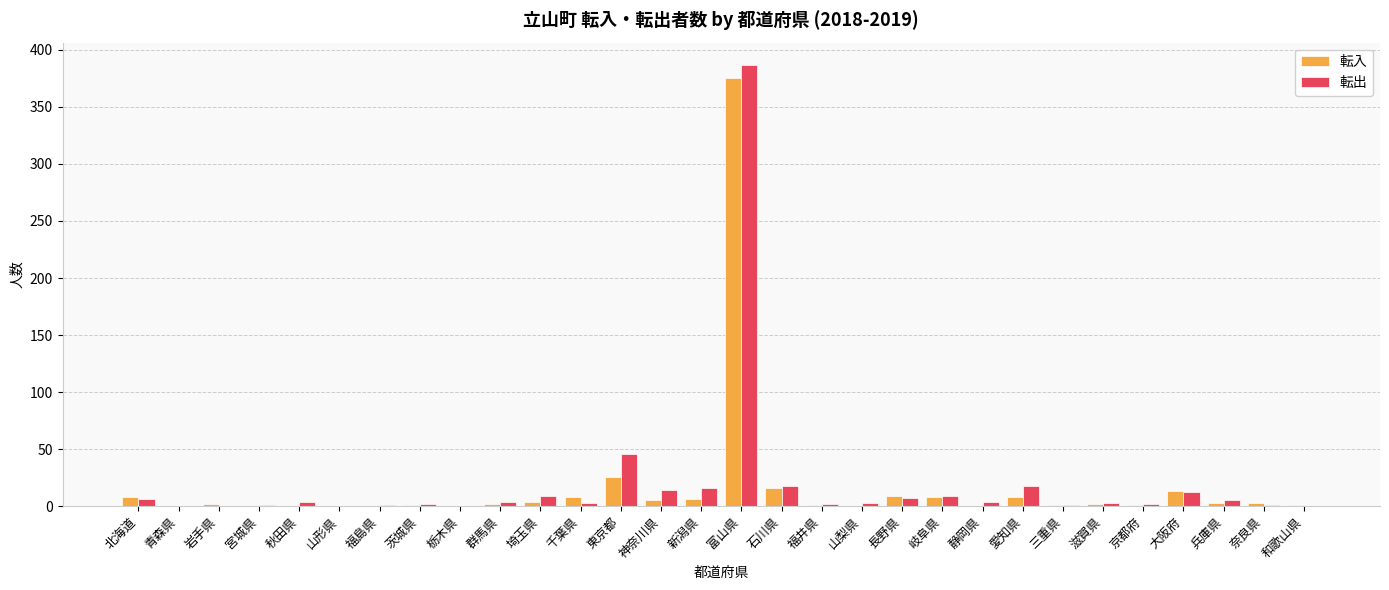

True or false: 転入 has a value of 197 at 福島県.

False